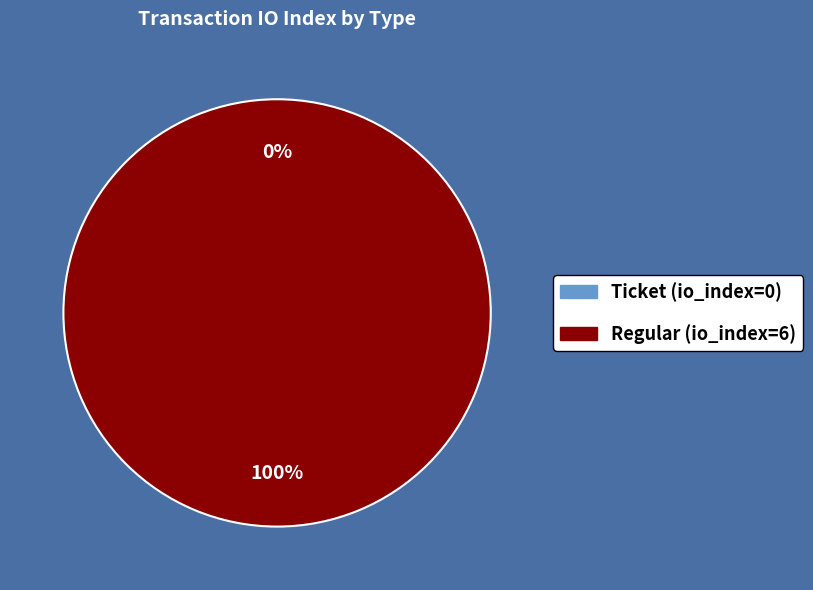

The Regular (io_index=6) slice represents 94% of the pie. True or false?

False